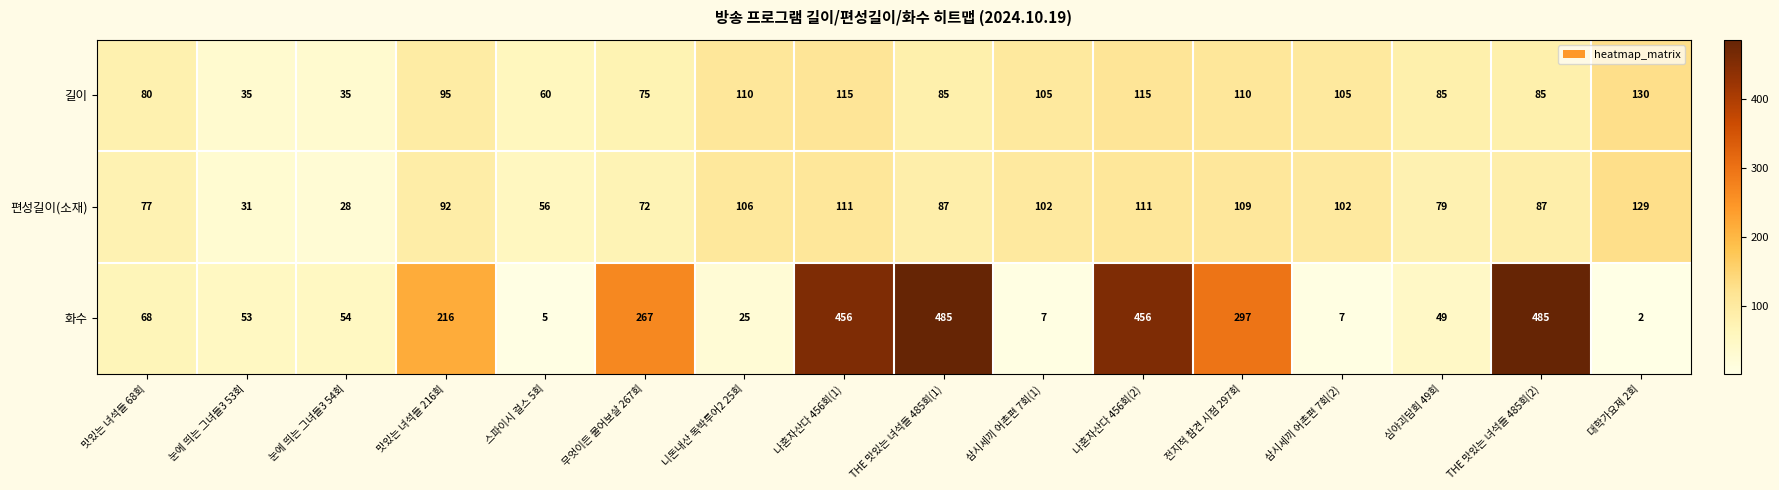

What is the difference between the maximum and minimum values in the 화수 series?

483